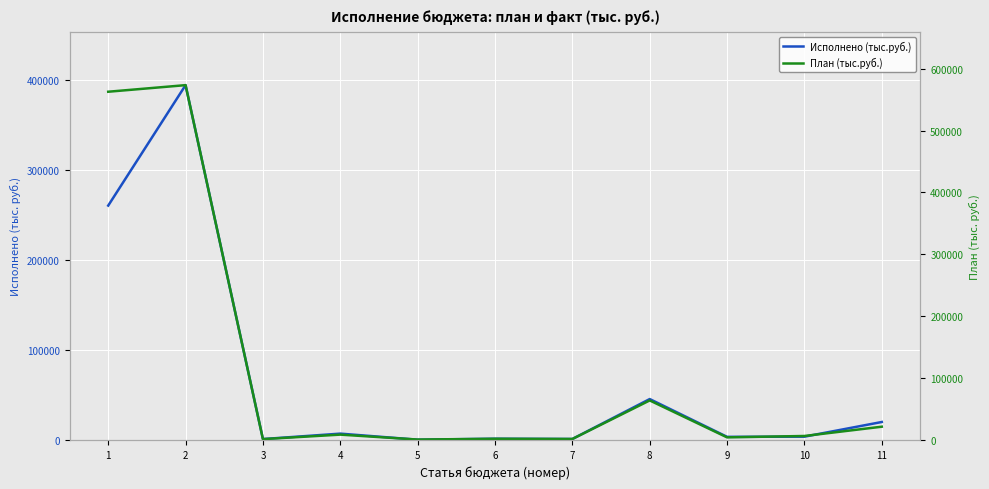

Does the chart display data point markers on the line(s)?

No